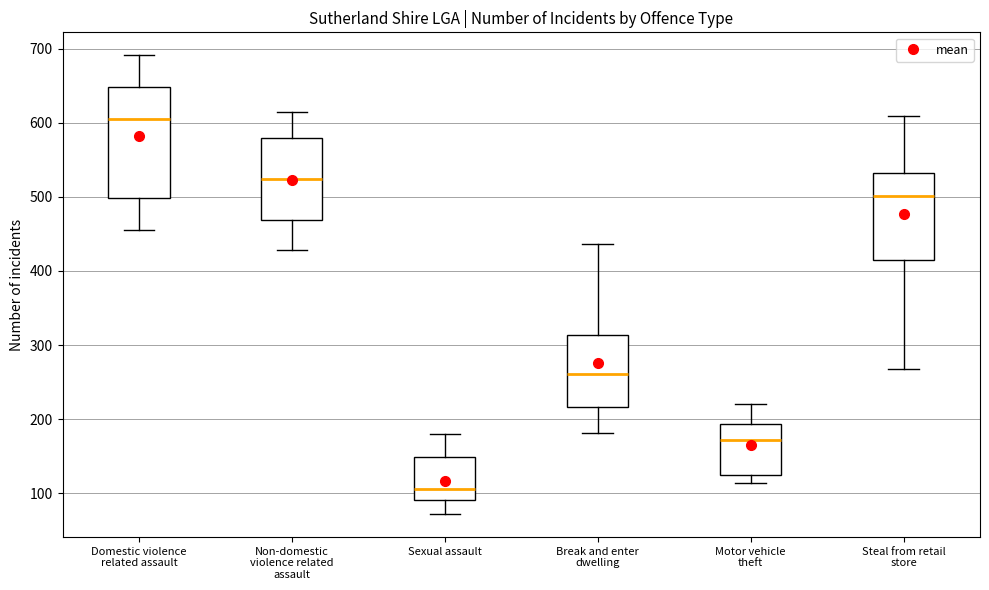

Where does the median line of the box for Break and enter dwelling sit on the y-axis? The values are not printed on the chart, so give them approximately, as read against the axis.

260